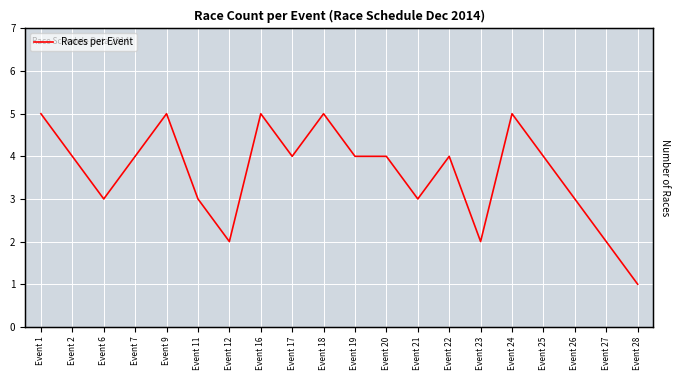

What is the average value?

4